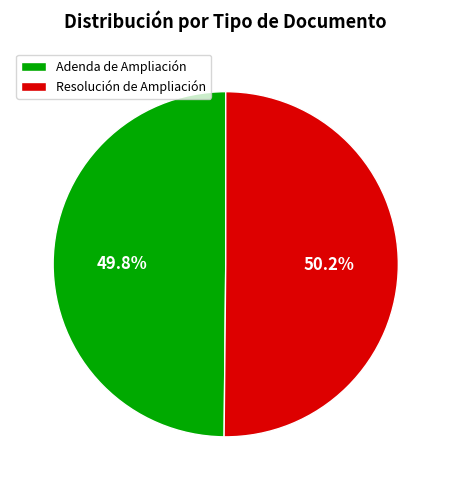

Count the number of slices in the pie.

2